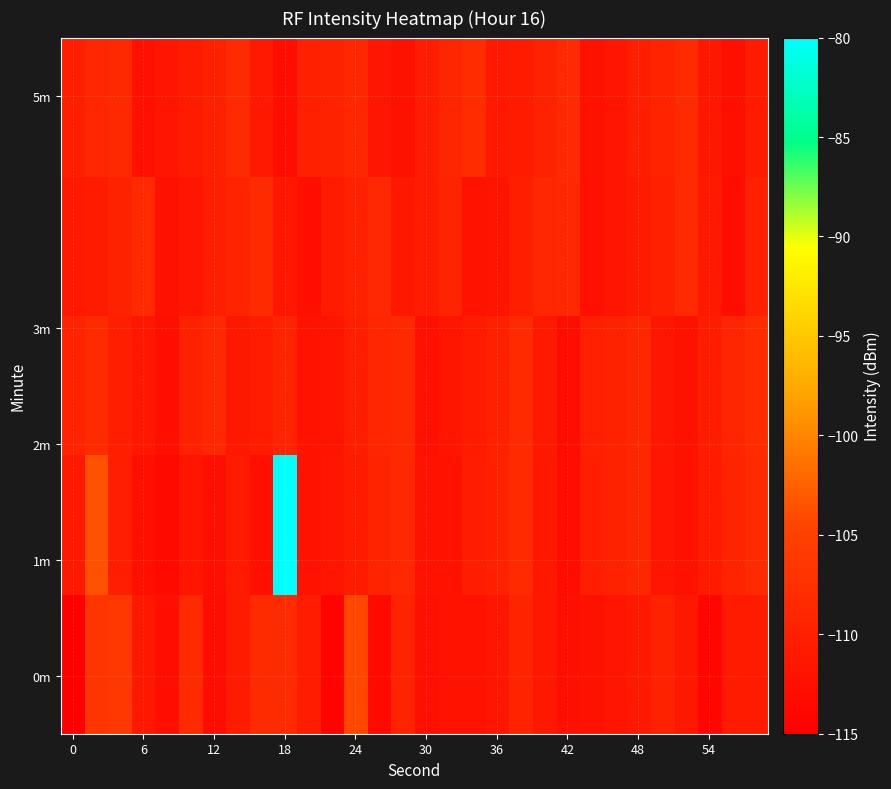

How many data points does each series have?

30